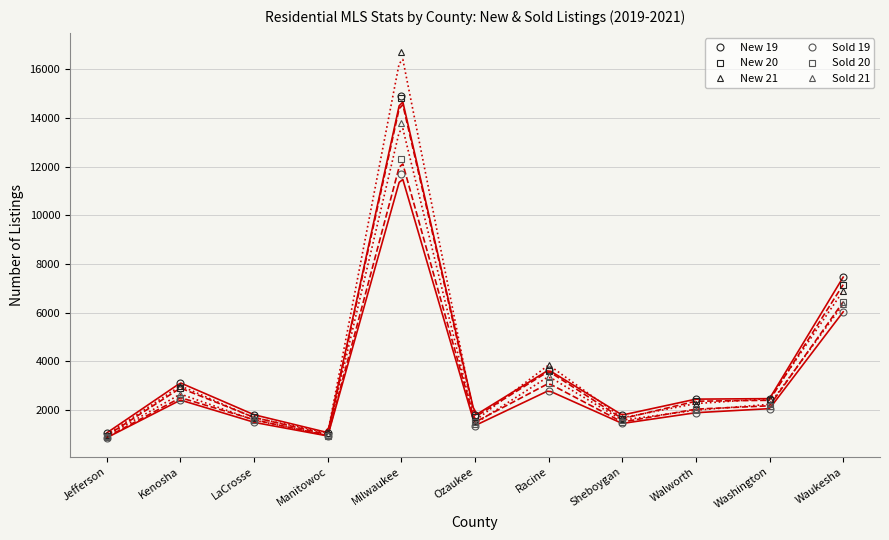

List the series in order of their peak value, lowest first.

Sold 19, Sold 20, Sold 21, New 20, New 19, New 21